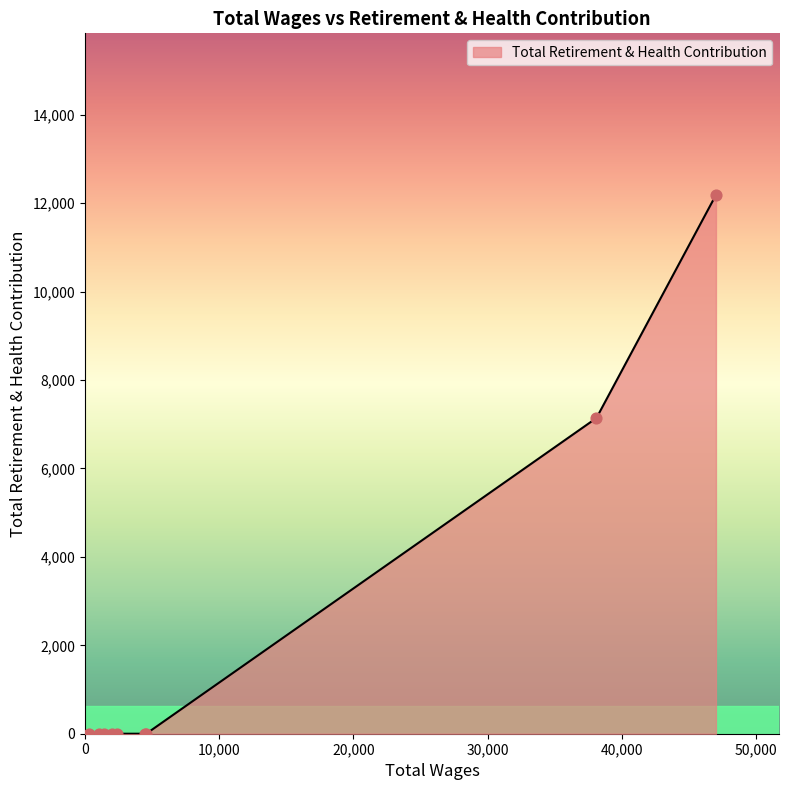

What is the maximum value shown in the chart?

12187